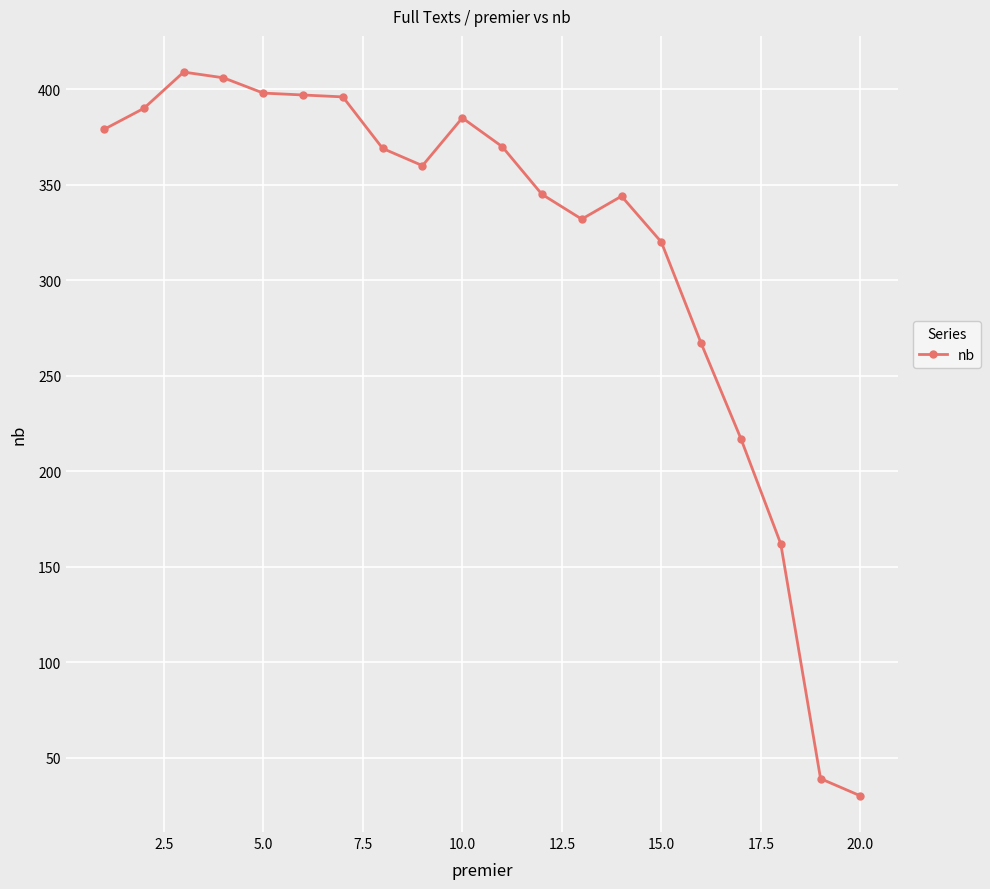

What is the smallest value displayed?

30